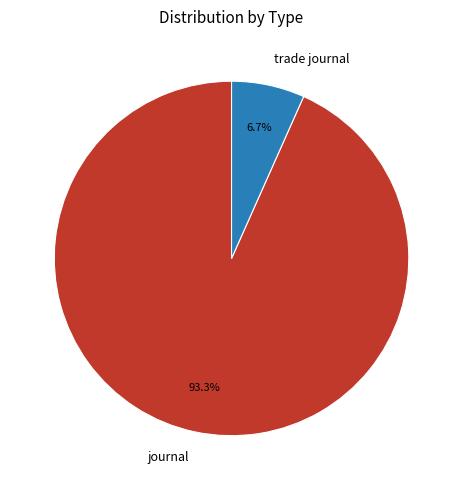

The journal slice represents 78% of the pie. True or false?

False